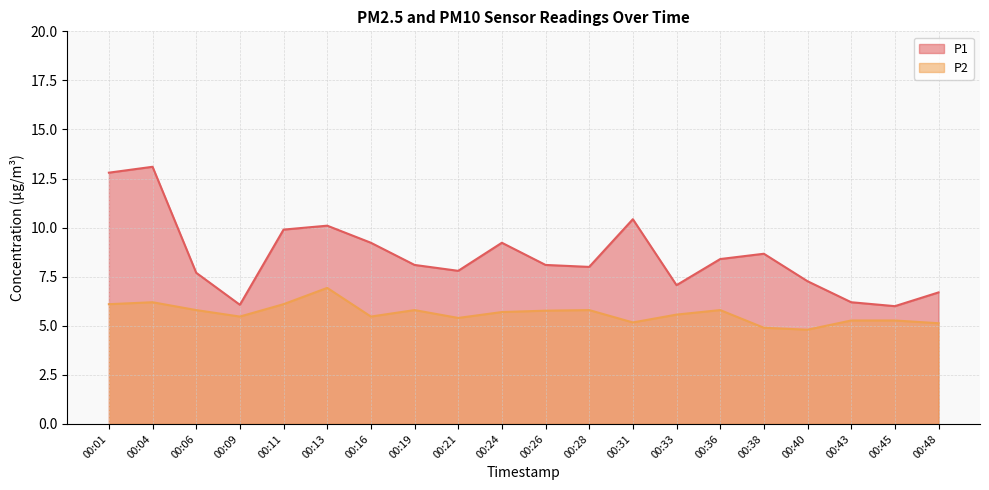

Rank the series at 00:21 from lowest to highest value.

P2, P1